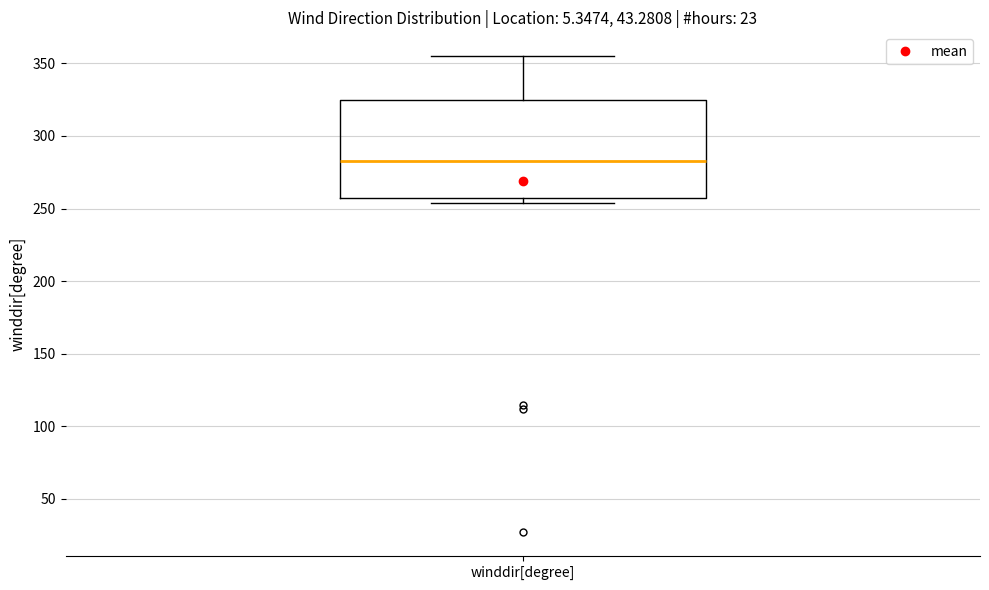

Read this box plot against the y-axis: the position of the median line, the range covered by the box, and the ends of both whiskers. The values are not printed on the chart, so give them approximately, as read against the axis.

median 285, box 255 to 325, whiskers 255 (just below the box's lower edge) to 355